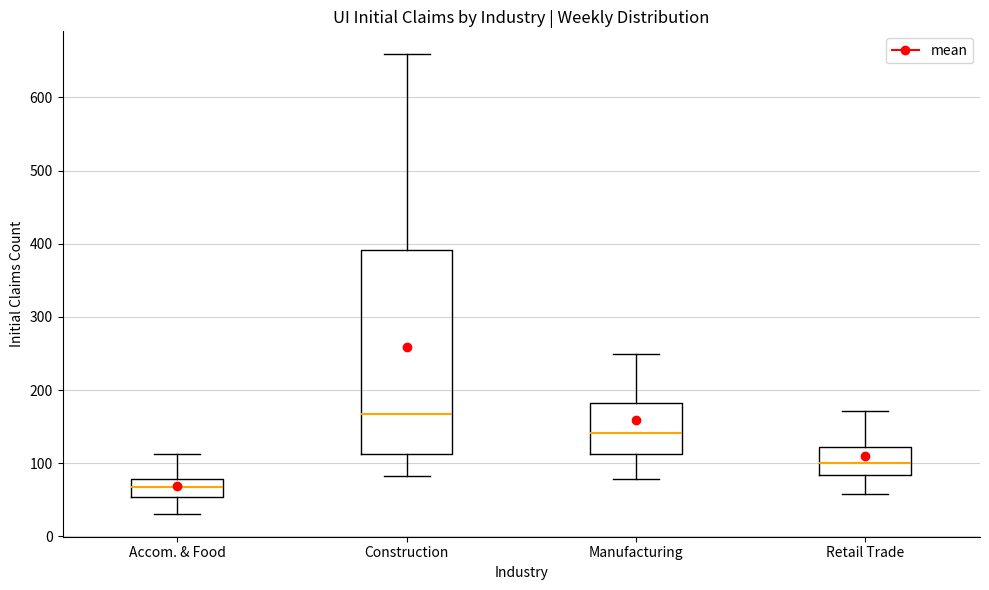

Reading left to right, transcribe this box plot: for each box, give where its median line is, the range the box spans, and where its two whiskers end, as read against the y-axis. The values are not printed on the chart, so give them approximately, as read against the axis.

Accom. & Food: median 70, box 50 to 80, whiskers 30 to 110
Construction: median 170, box 110 to 390, whiskers 80 to 660
Manufacturing: median 140, box 110 to 180, whiskers 80 to 250
Retail Trade: median 100, box 80 to 120, whiskers 60 to 170